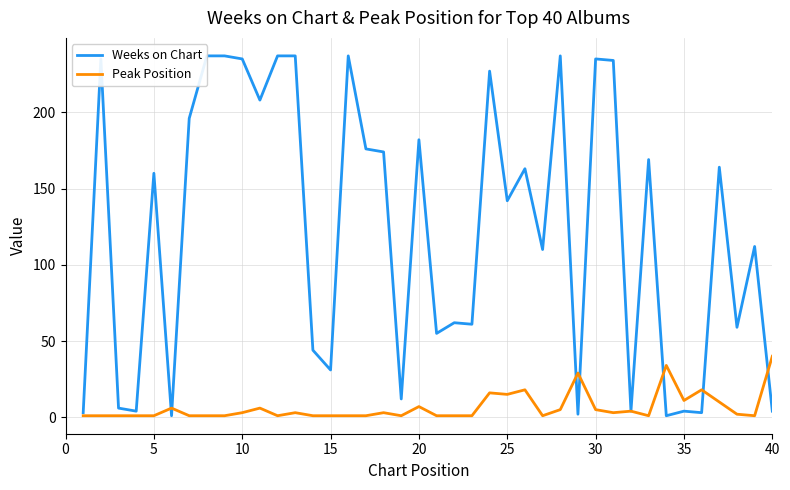

How many interior local peaks does the Peak Position series have?

11